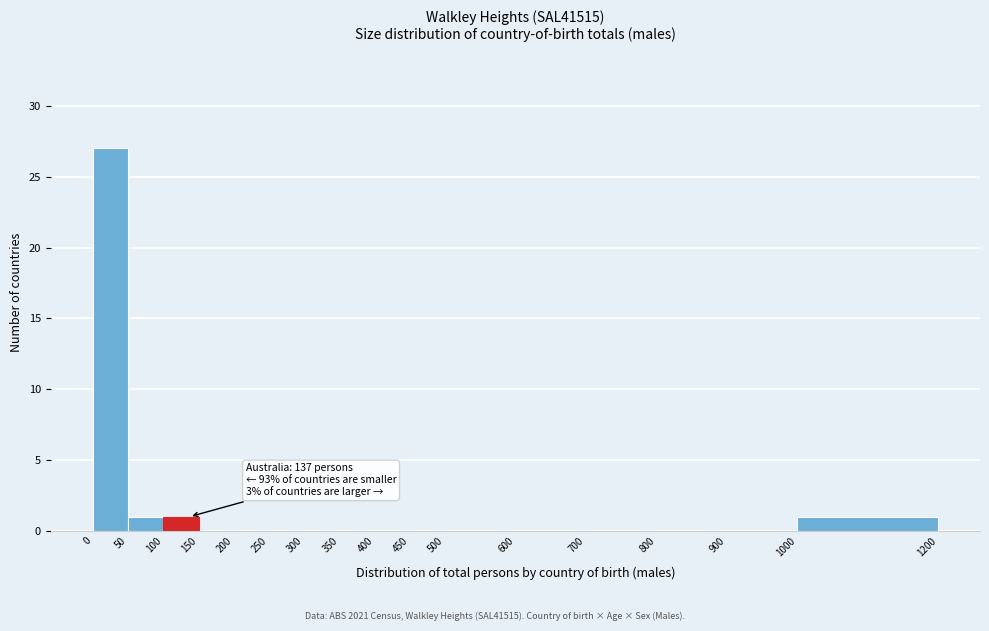

Which range on the x-axis has the tallest bar?

0 to 50